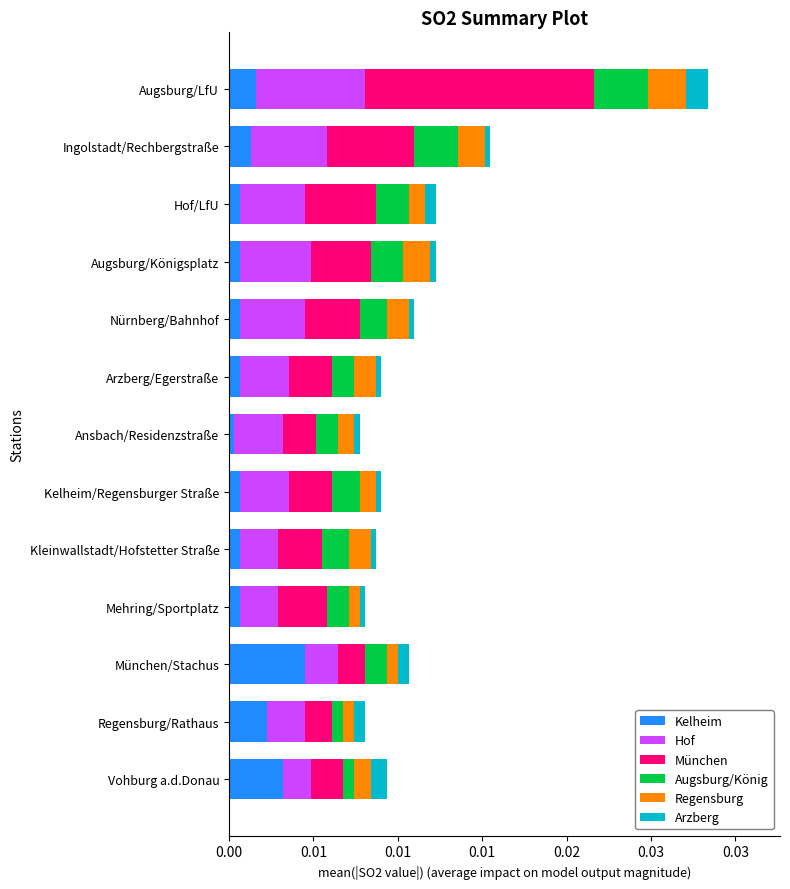

Which series has the widest spread of values?

München